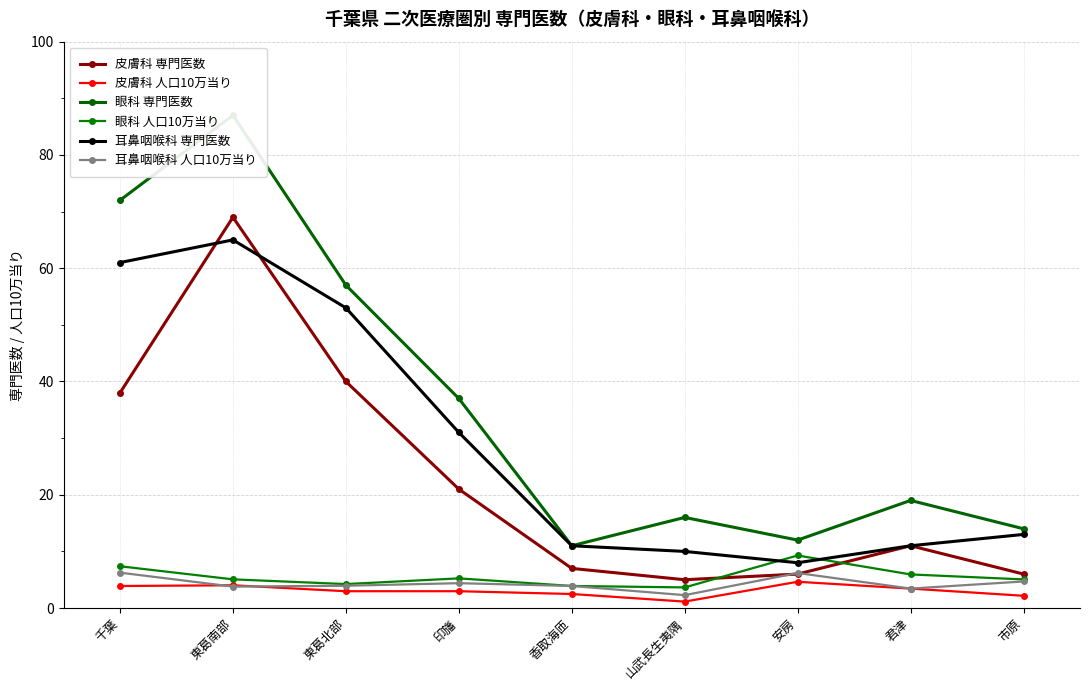

At which category does the chart reach its peak across all series?

東葛南部